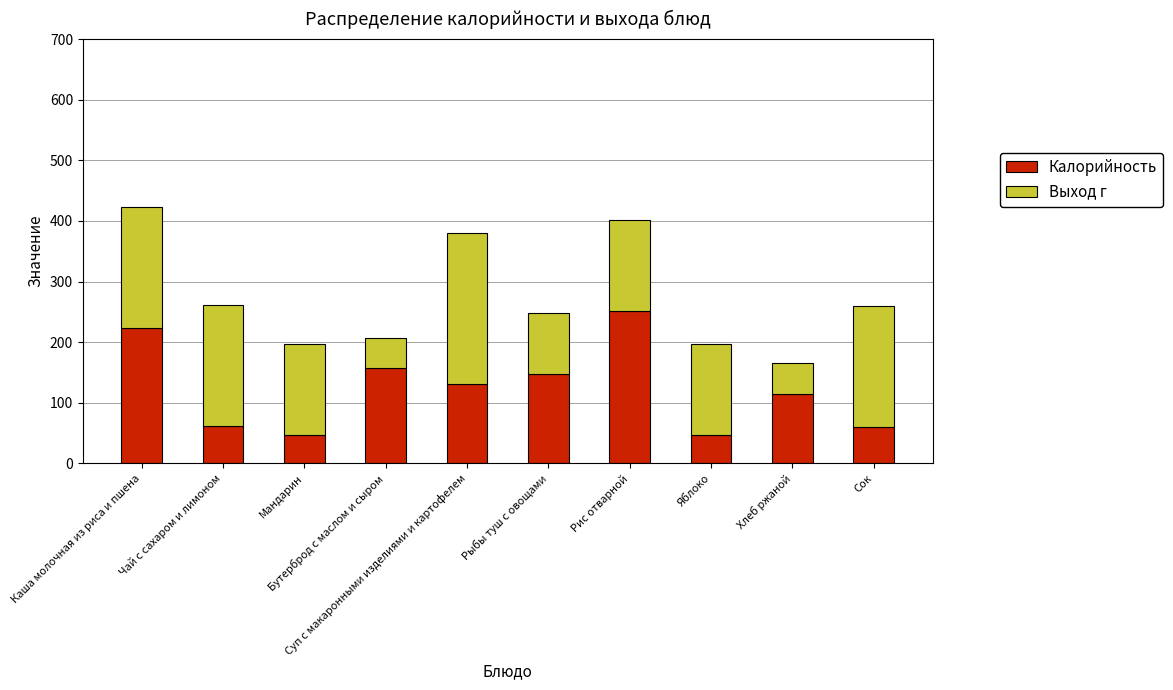

What is the average value of the Калорийность series?

124.1